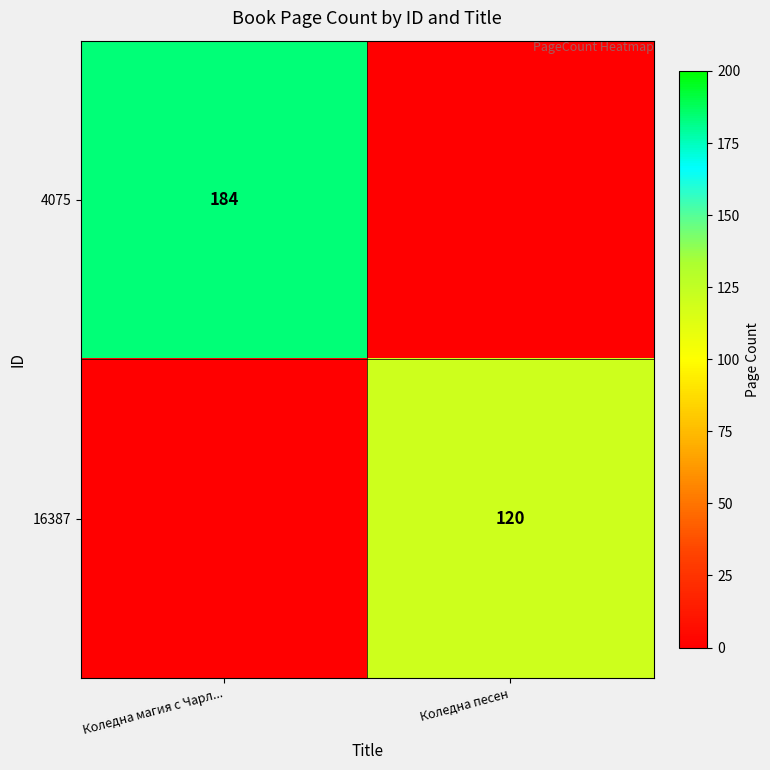

True or false: 4075 has a value of 279 at Коледна магия с Чарл....

False